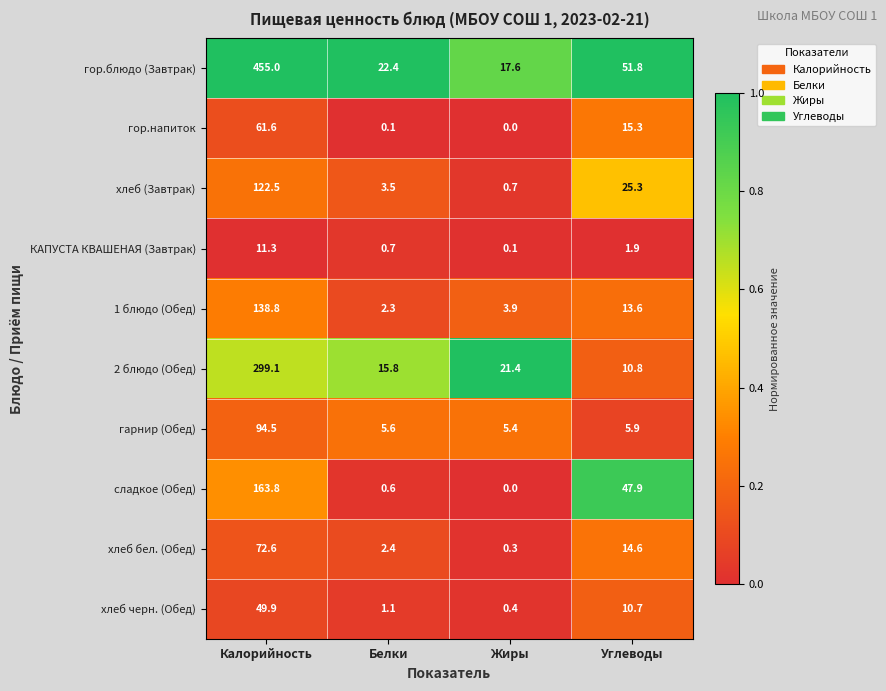

What is the total value across all series at Белки?

54.5